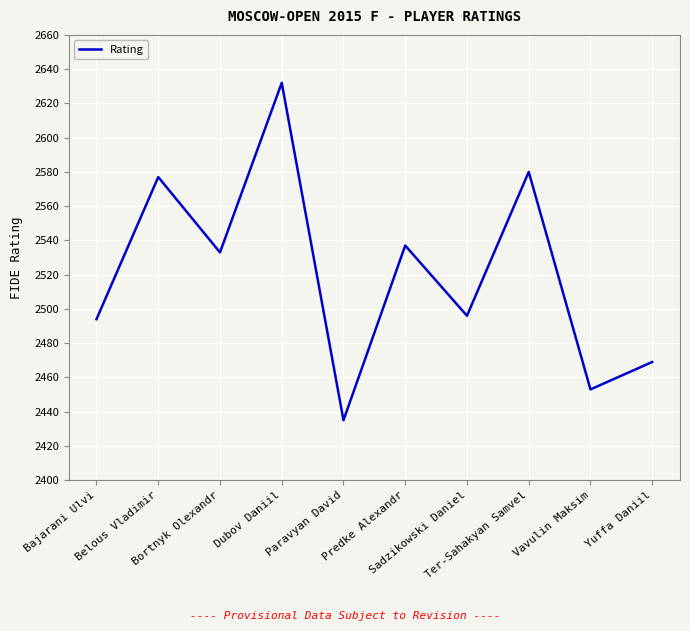

Between Paravyan David and Yuffa Daniil, which is larger?

Yuffa Daniil